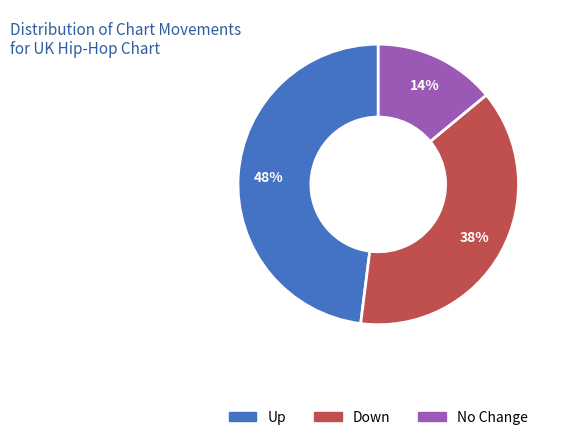

Count the number of slices in the pie.

3